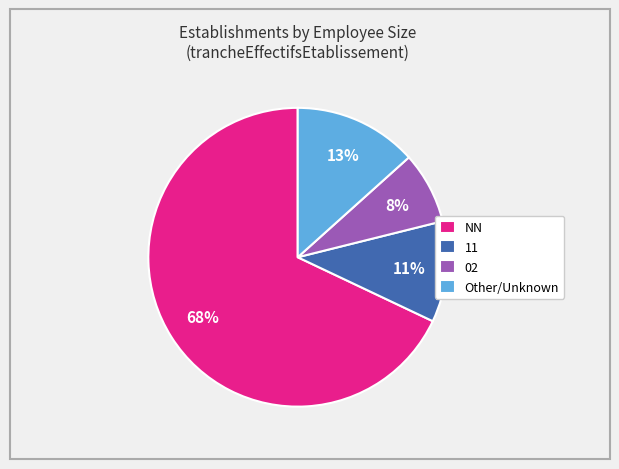

To the nearest percent, what portion does NN represent?

68%